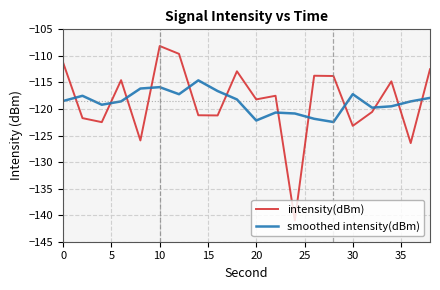

Does the chart have visible grid lines?

Yes